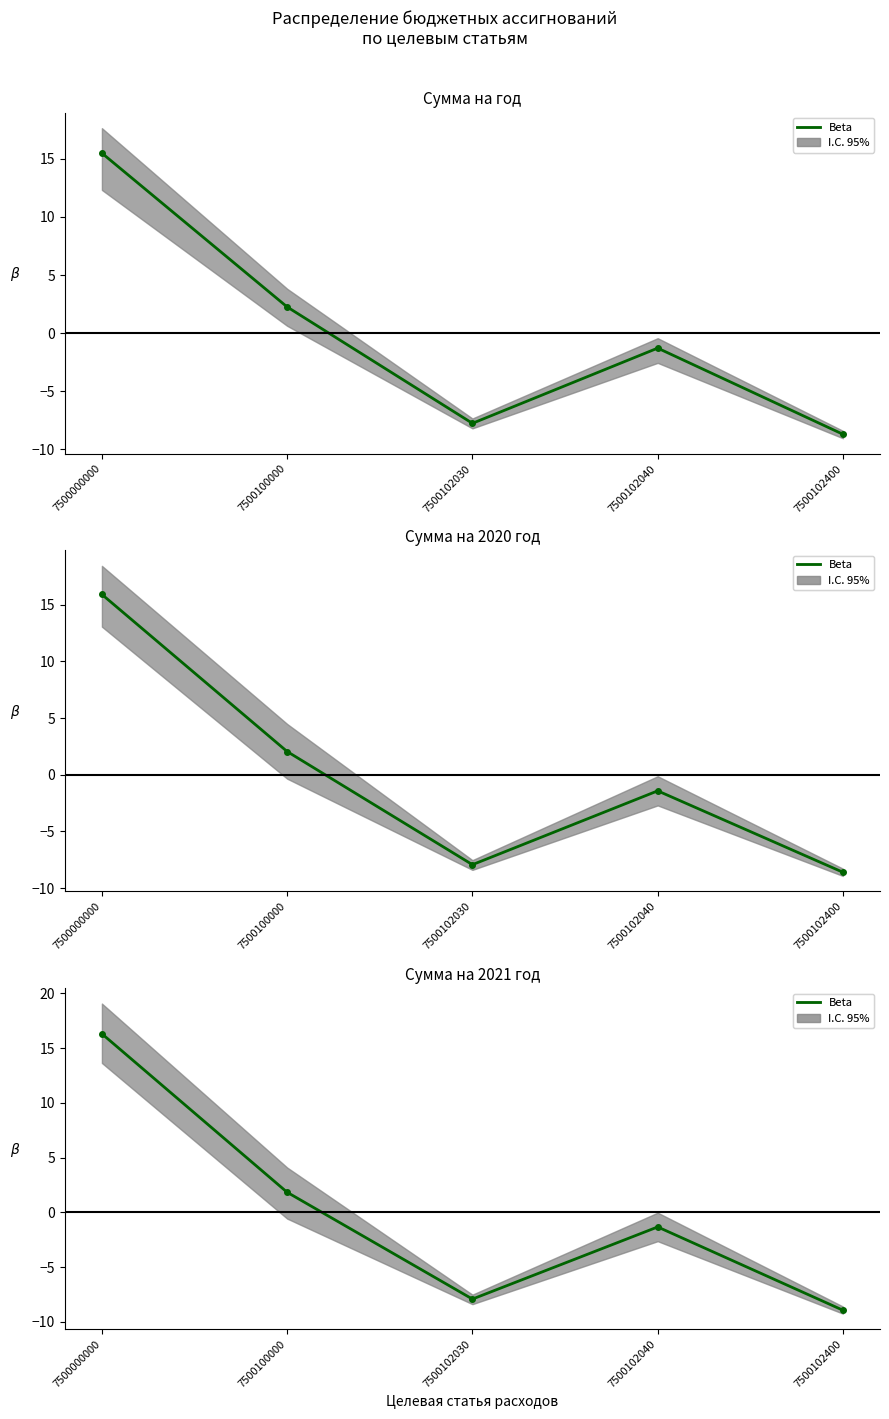

Is it true that the value at 7500102040 is -2.2?

False